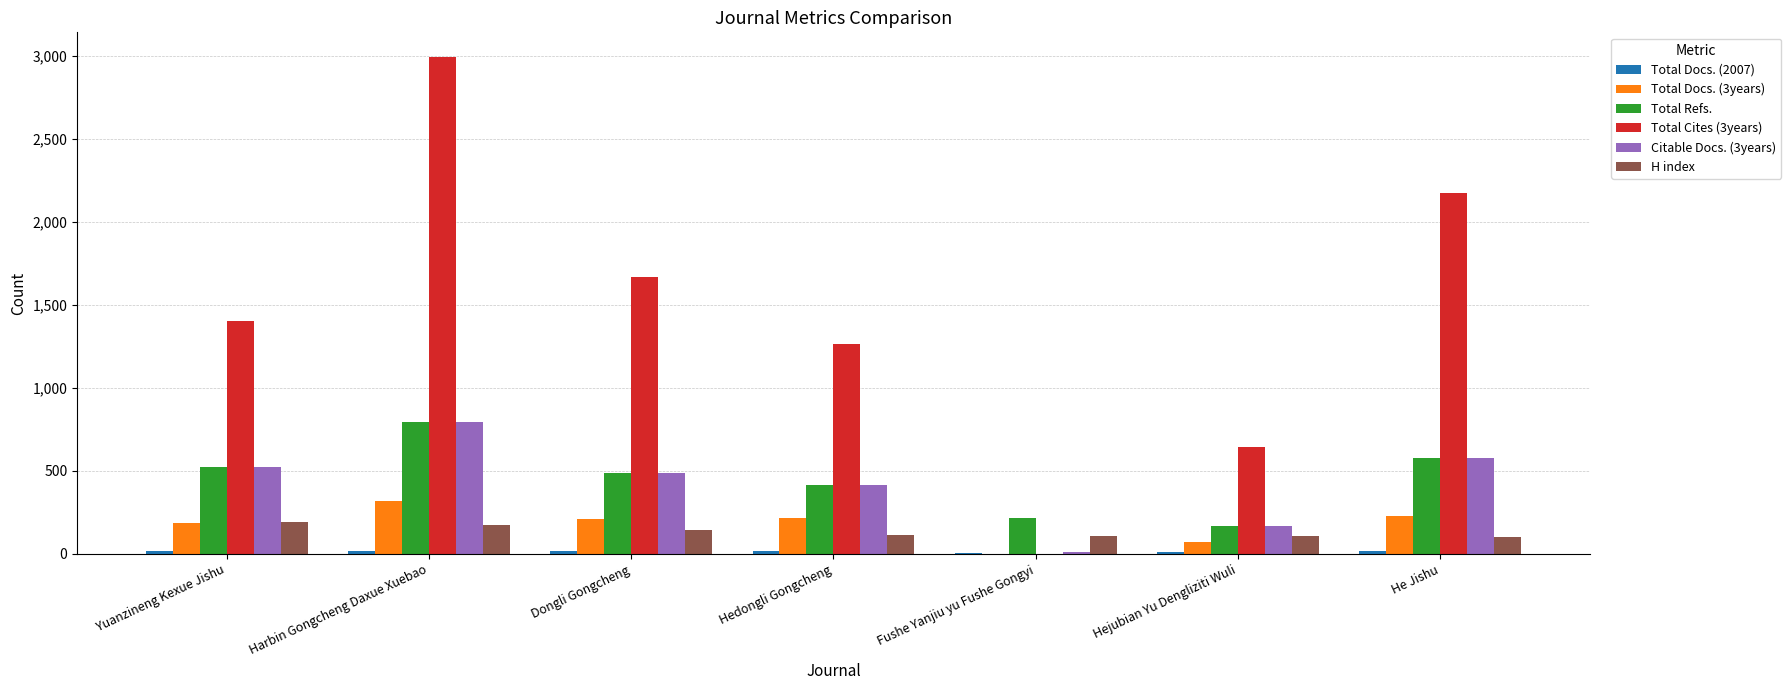

How many values in Total Cites (3years) are above zero?

6